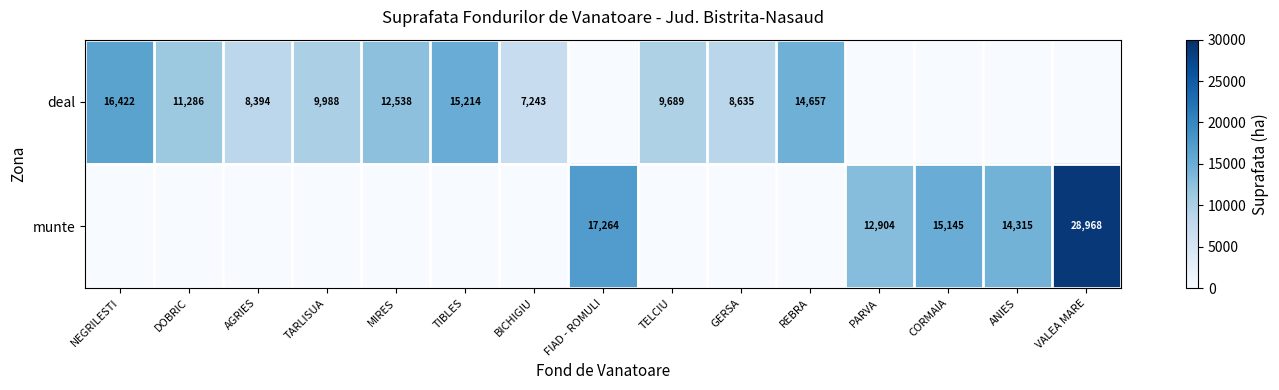

Is it true that deal equals 5719 at DOBRIC?

False